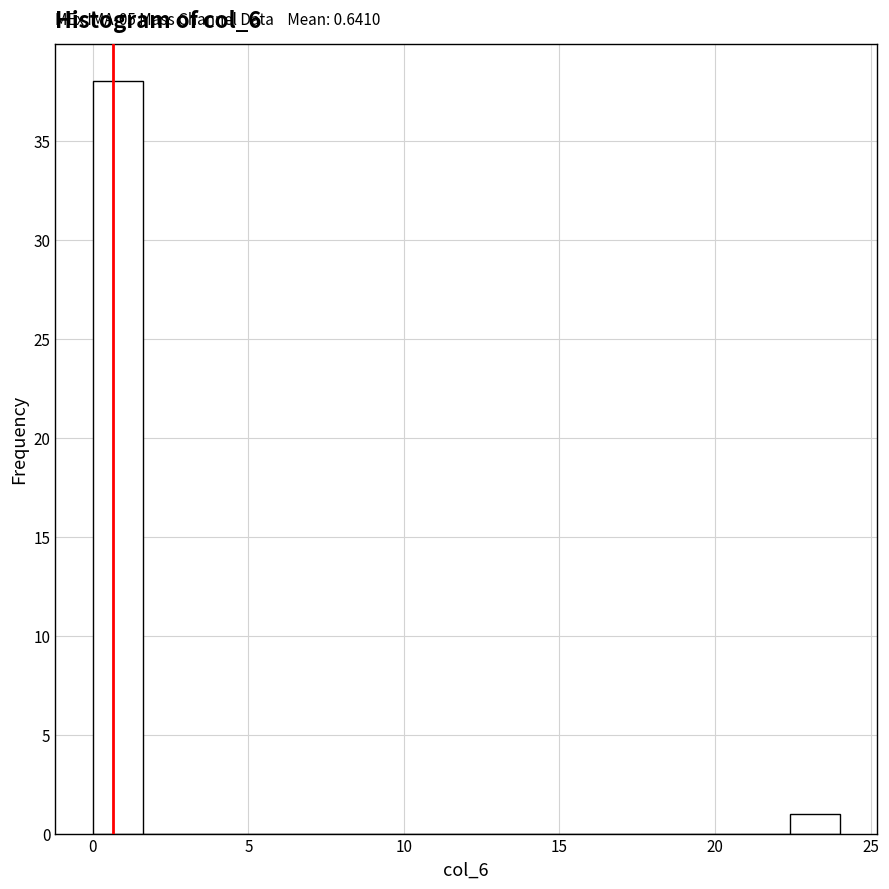

Around what value on the x-axis is the tallest bar? Give the approximate position of its centre, as read against the axis.

1.0